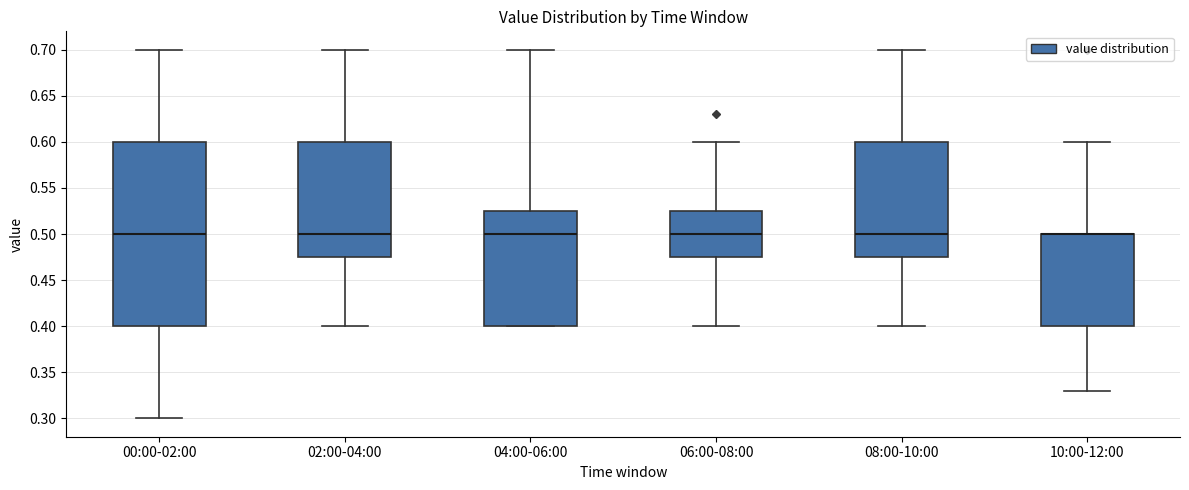

Where does the median line of the box for 00:00-02:00 sit on the y-axis? The values are not printed on the chart, so give them approximately, as read against the axis.

0.500